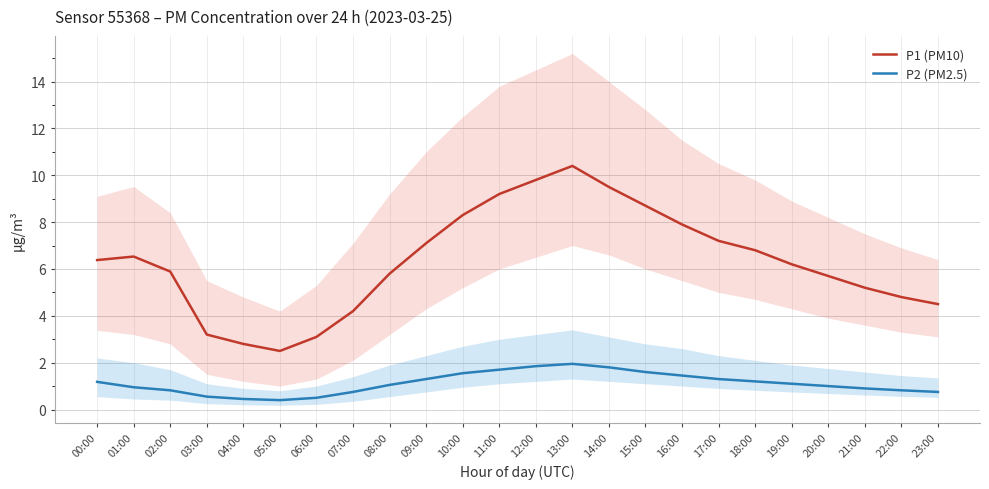

Is it true that P1 (PM10) equals 5.9 at 02:00?

True